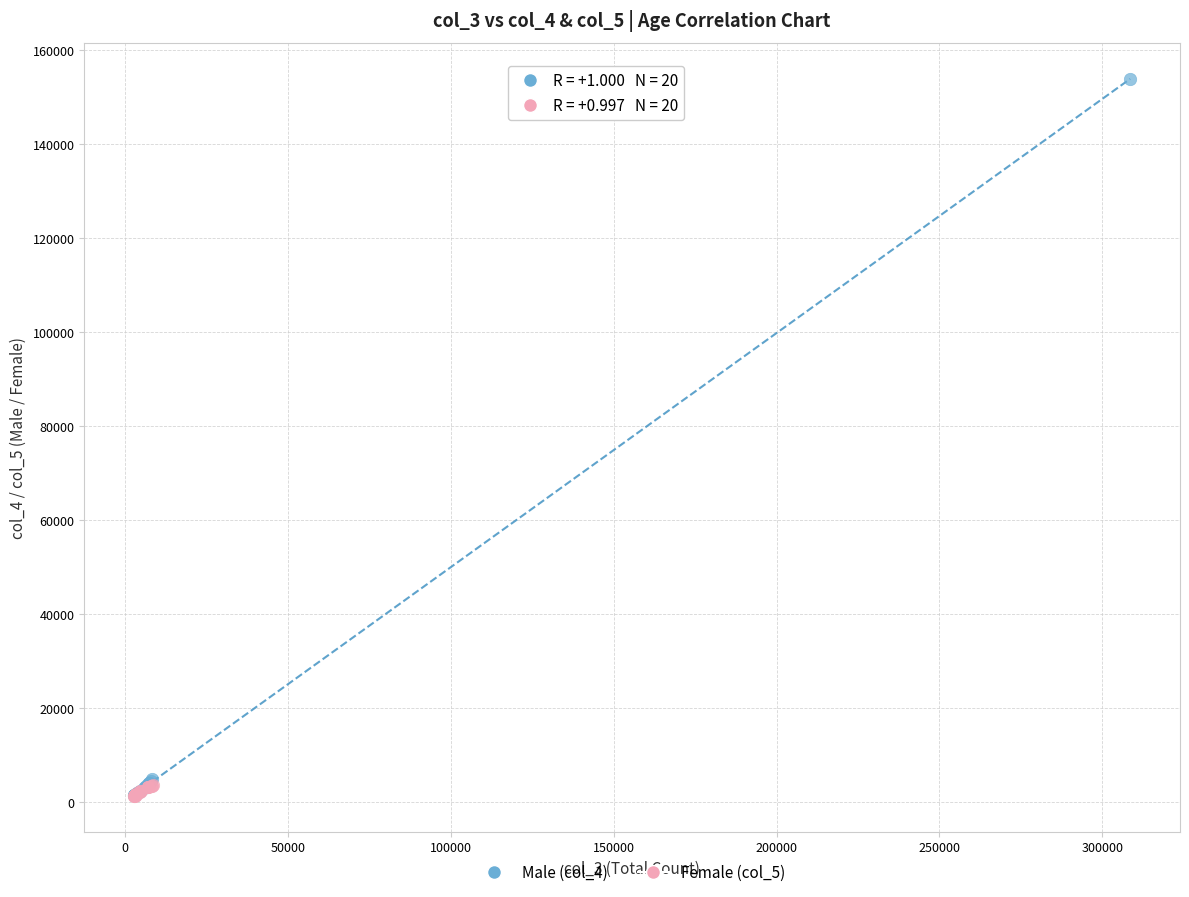

Which series contains the highest Y value?

Male (col_4)